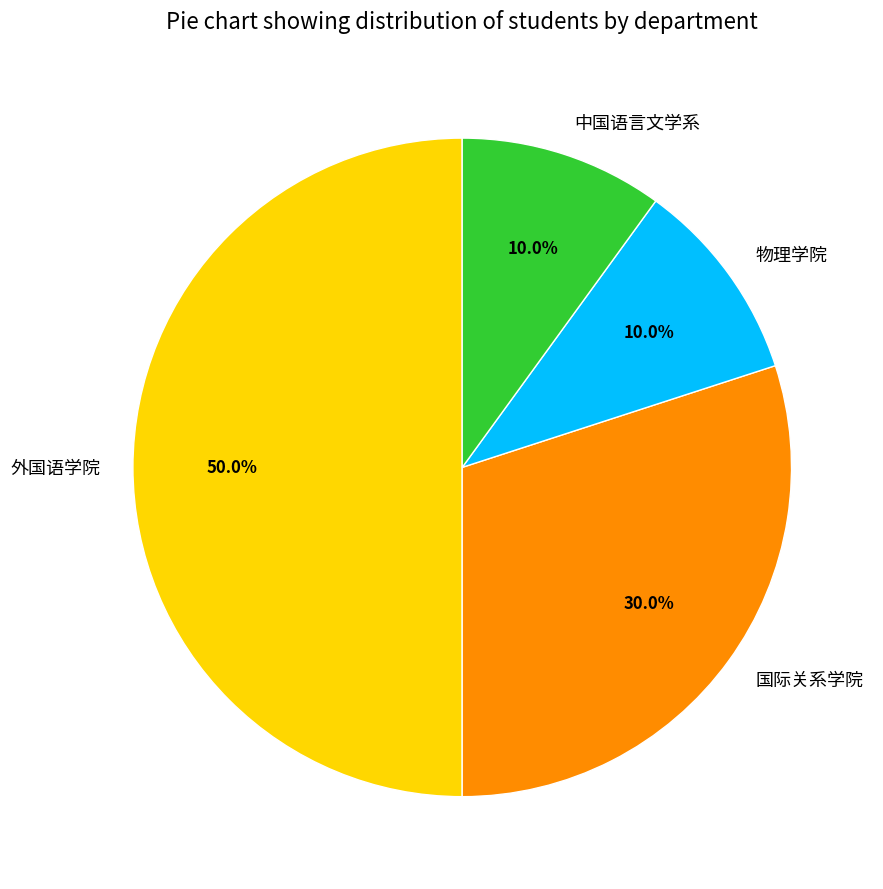

Is 国际关系学院 the majority of the pie?

No